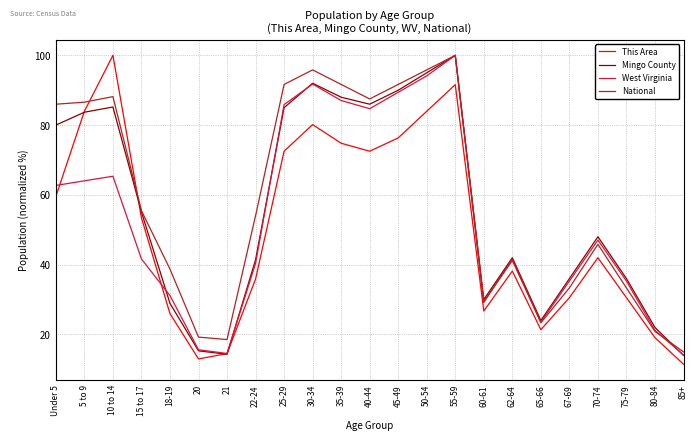

What is the smallest value displayed?

11.5